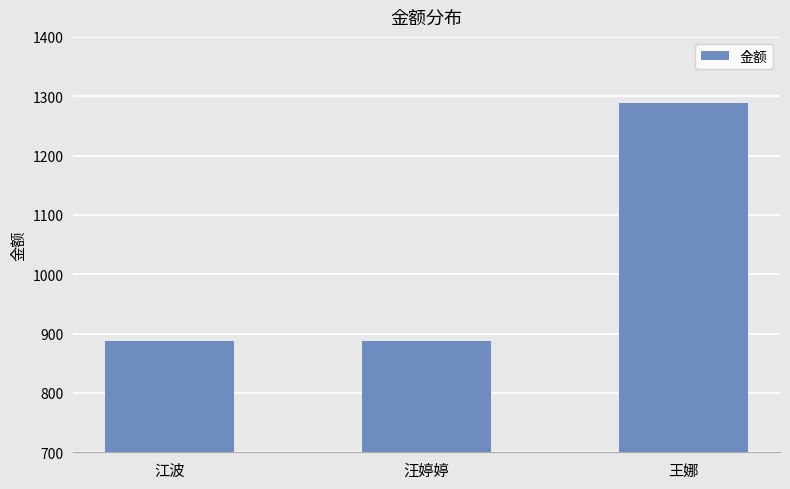

What position from the left is 汪婷婷?

2